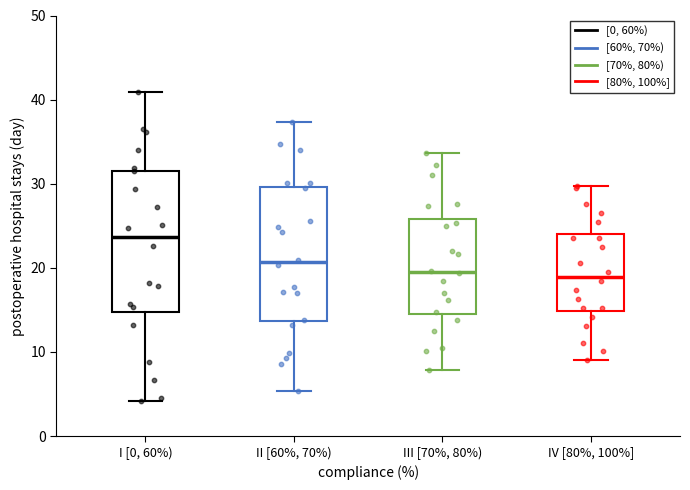

Which box's median line is the highest?

I [0, 60%)